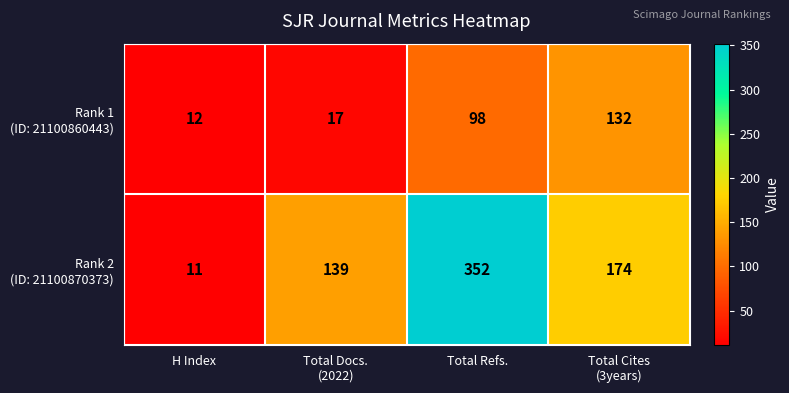

What is the minimum value shown in the chart?

11